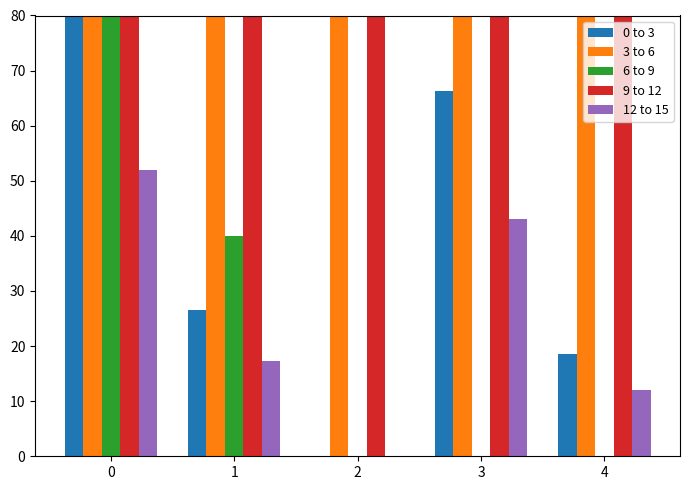

Reading left to right, what are all the values shown in this chart?

0 to 3: 0=80.0	1=26.5	2=0.0	3=66.3	4=18.6
3 to 6: 0=95.0	1=92.0	2=89.0	3=89.0	4=89.0
6 to 9: 0=80.0	1=40.0	2=0.0	3=0.0	4=0.0
9 to 12: 0=95.0	1=90.0	2=80.0	3=80.0	4=80.0
12 to 15: 0=52.0	1=17.2	2=0.0	3=43.1	4=12.1